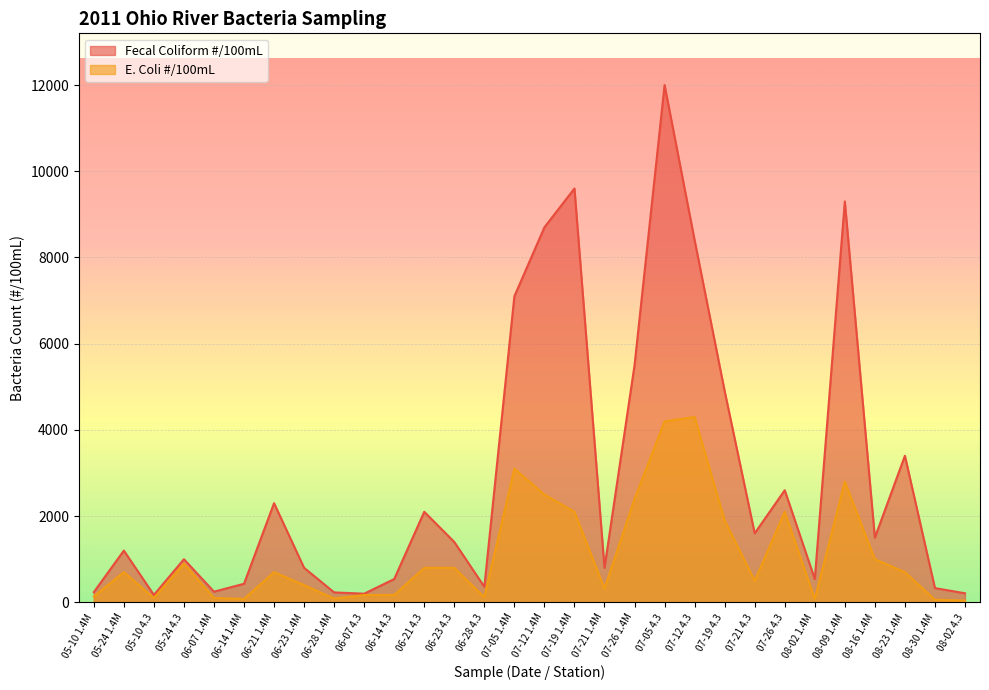

What is the value of the E. Coli #/100mL point at the 15th from the left?

3100